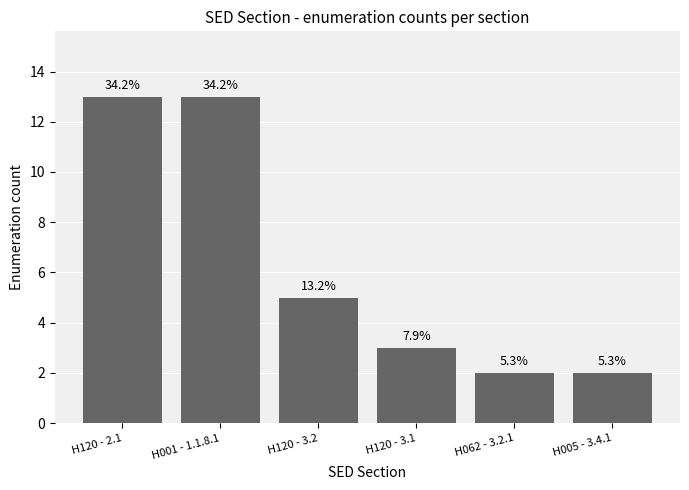

Does the chart contain any negative values?

No